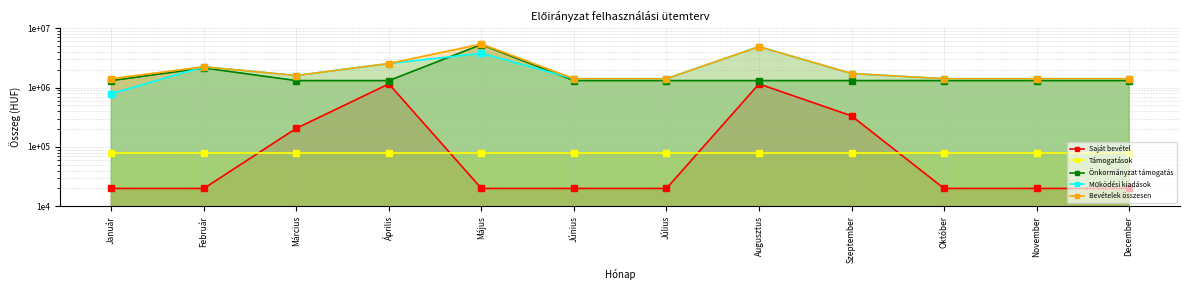

Which series changed the most between Március and December?

Saját bevétel